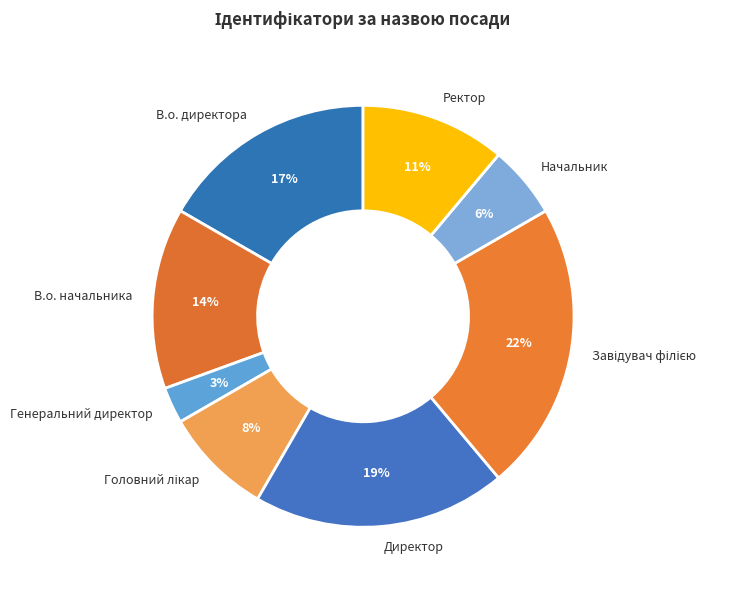

Does Директор account for over 50% of the chart?

No